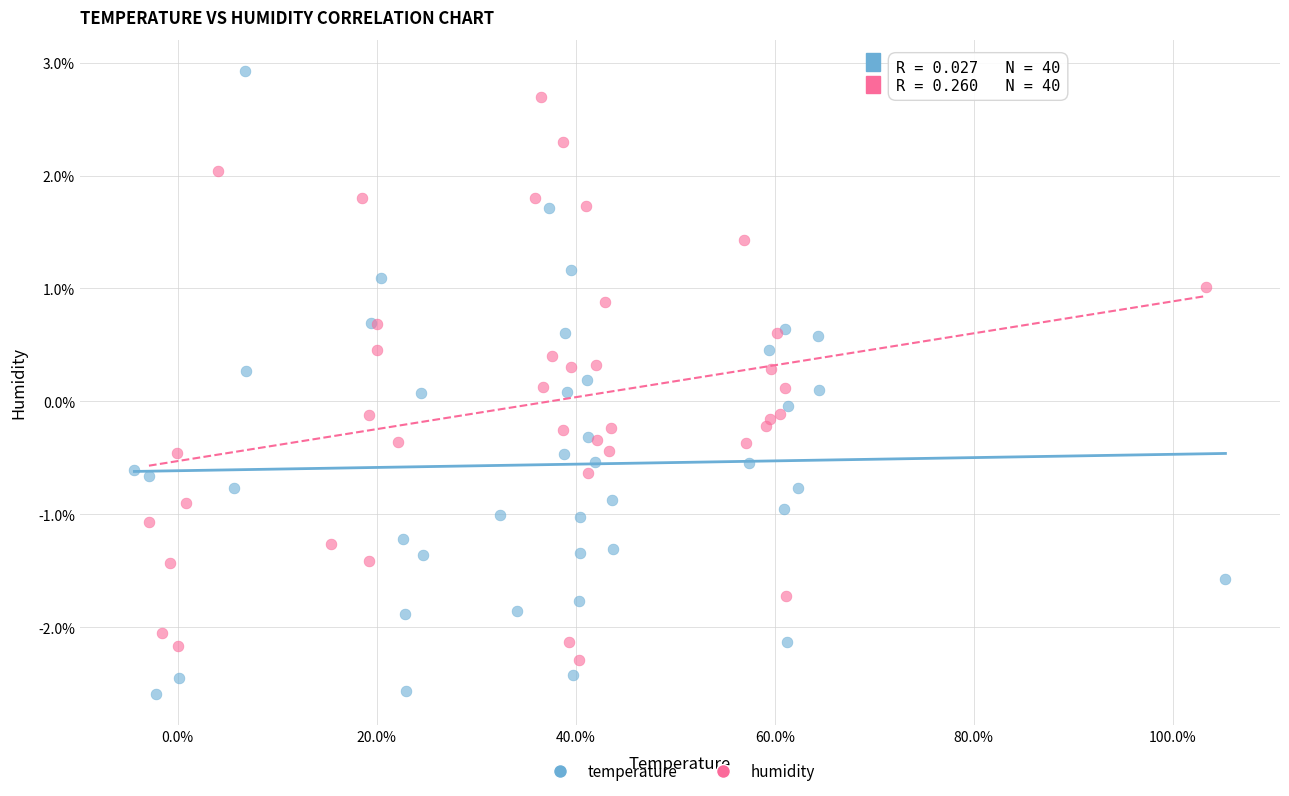

Which series contains the lowest Y value?

temperature